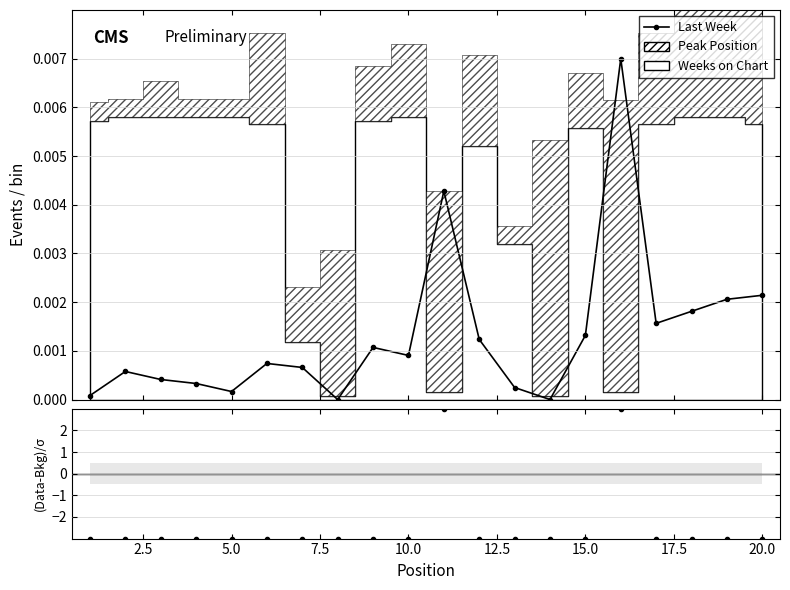

Does the chart display data point markers on the line(s)?

Yes